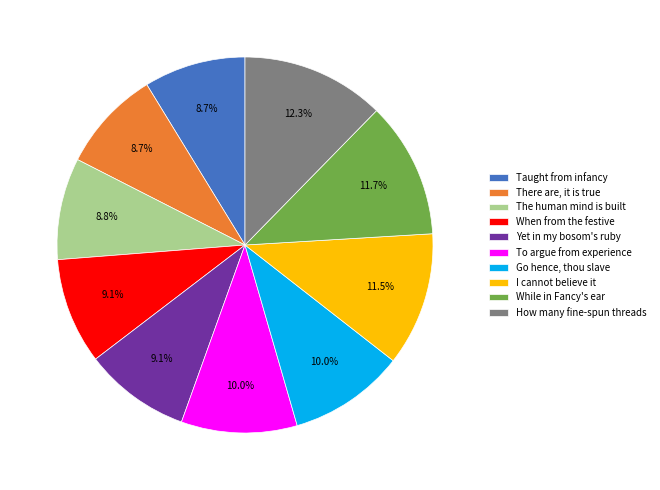

Is Go hence, thou slave the majority of the pie?

No